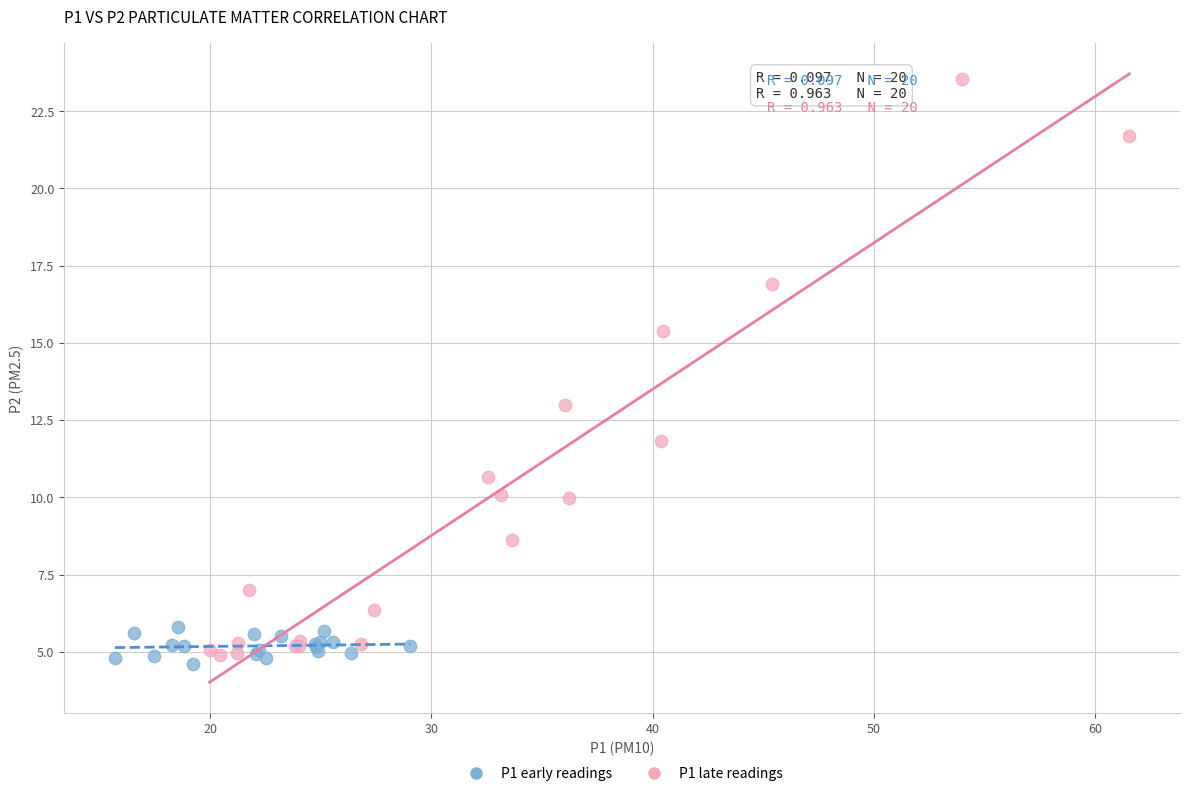

Which series has the widest spread of Y values?

P1 late readings